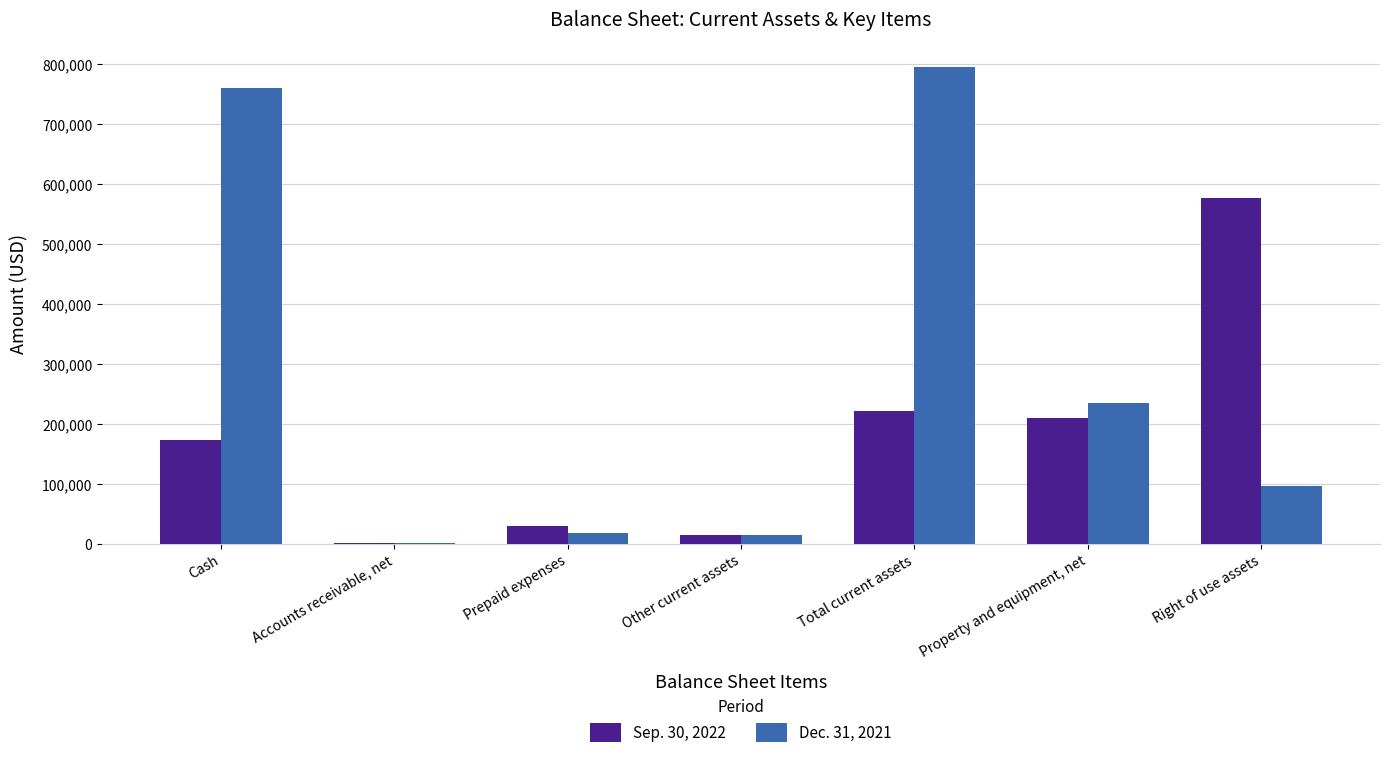

Which series changed the most between Other current assets and Total current assets?

Dec. 31, 2021